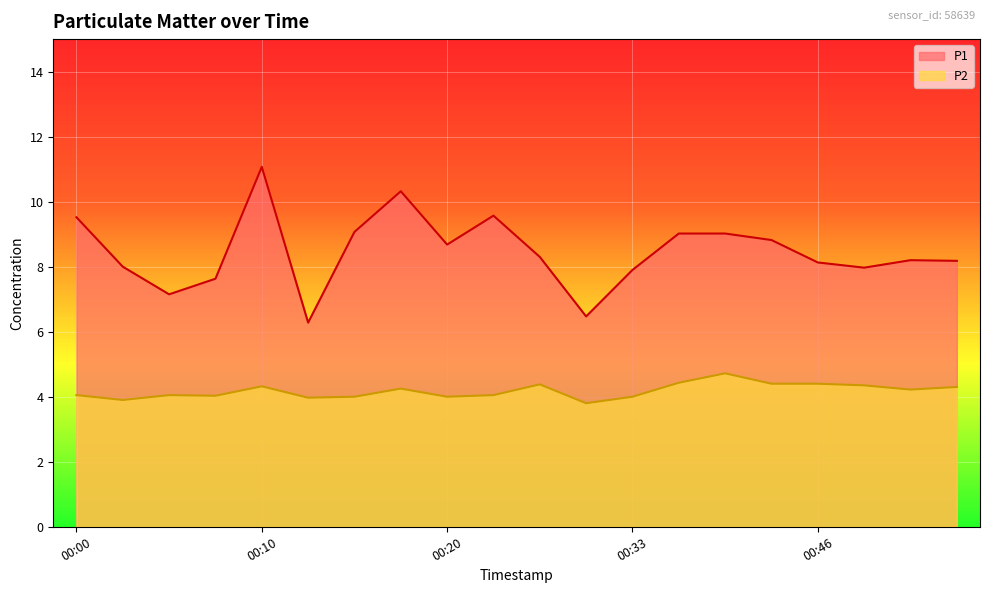

What is the sum of all P1 values?

169.3